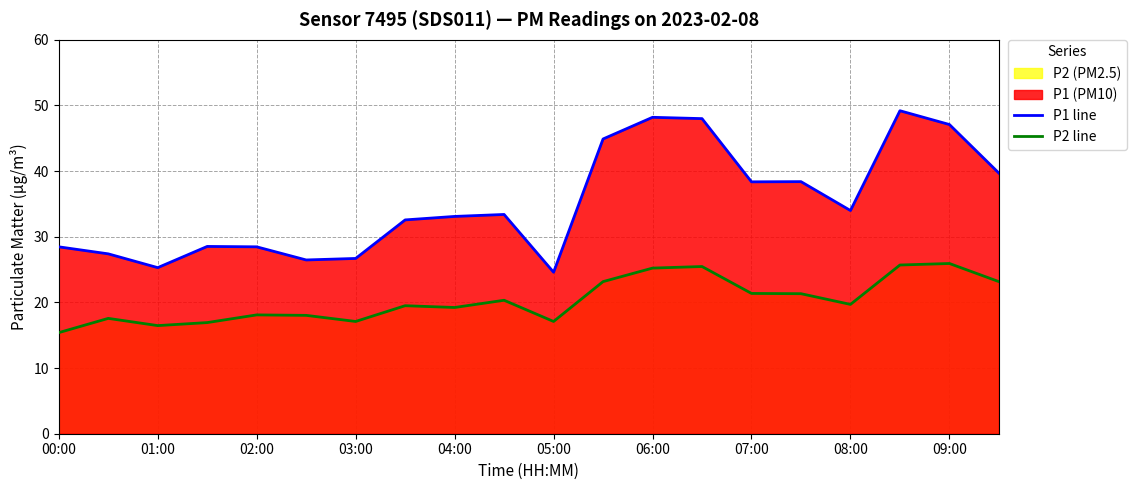

Which category has the lowest value in the P1 line series?

05:00